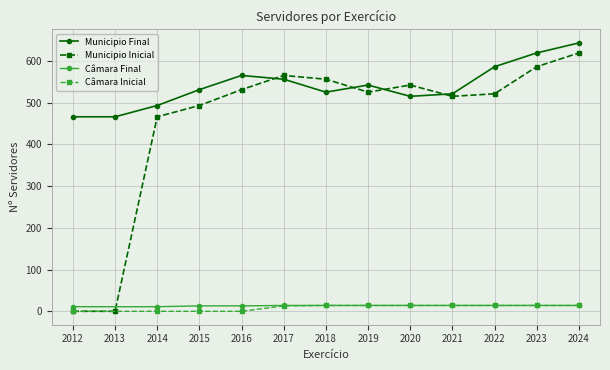

What are all the series names shown in the legend?

Câmara Final, Câmara Inicial, Municipio Final, Municipio Inicial